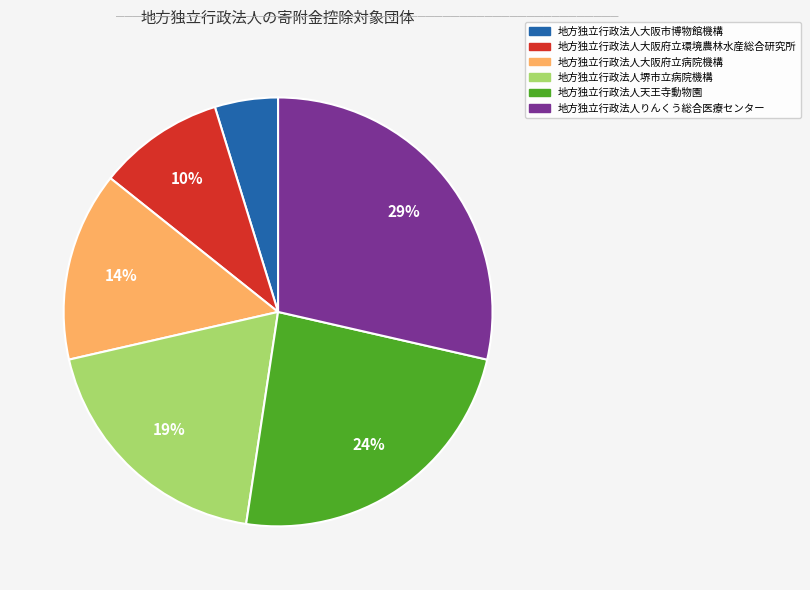

Is there a majority slice in this chart?

No